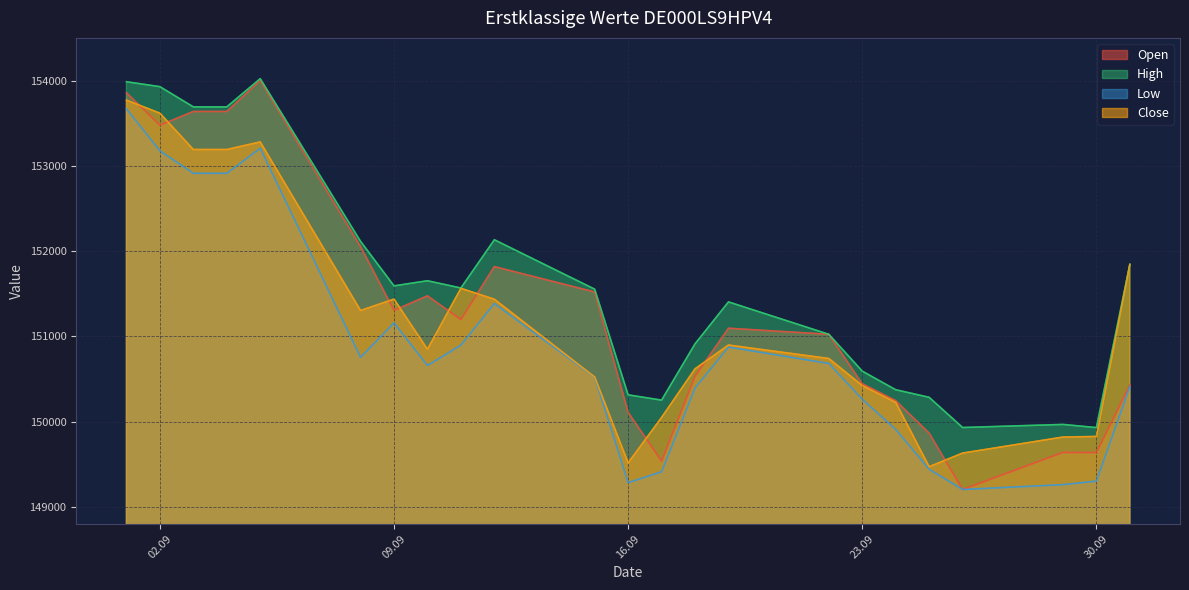

Is the value of High at 03.09.2025 greater than the value of Low at 08.09.2025?

Yes